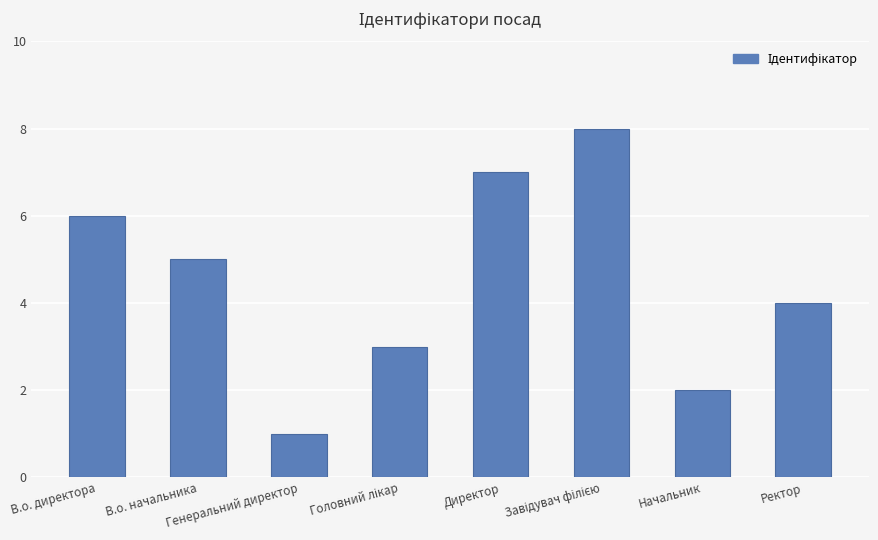

Are the bars horizontal?

No